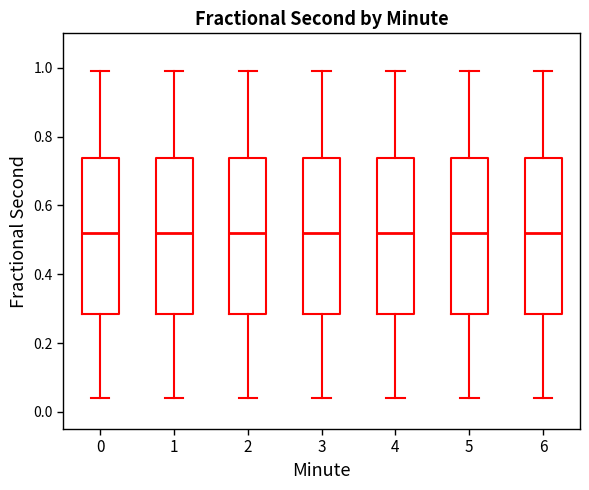

Reading left to right, transcribe this box plot: for each box, give where its median line is, the range the box spans, and where its two whiskers end, as read against the y-axis. The values are not printed on the chart, so give them approximately, as read against the axis.

0: median 0.52, box 0.28 to 0.74, whiskers 0.04 to 0.98
1: median 0.52, box 0.28 to 0.74, whiskers 0.04 to 0.98
2: median 0.52, box 0.28 to 0.74, whiskers 0.04 to 0.98
3: median 0.52, box 0.28 to 0.74, whiskers 0.04 to 0.98
4: median 0.52, box 0.28 to 0.74, whiskers 0.04 to 0.98
5: median 0.52, box 0.28 to 0.74, whiskers 0.04 to 0.98
6: median 0.52, box 0.28 to 0.74, whiskers 0.04 to 0.98